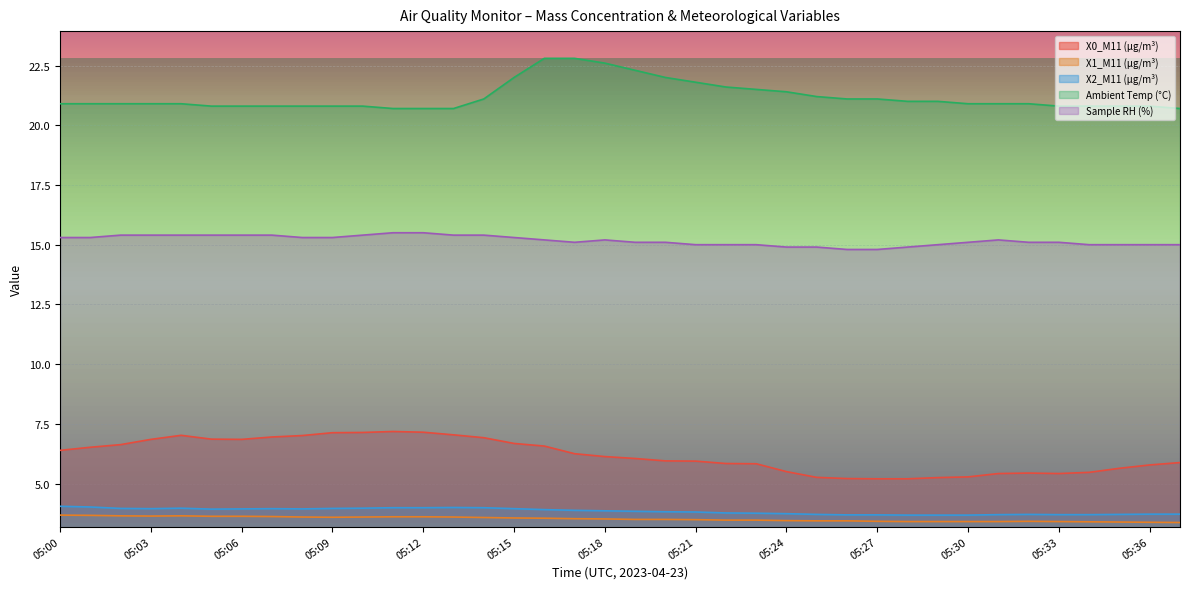

What is the sum of all X0_M11 (μg/m³) values?

234.8